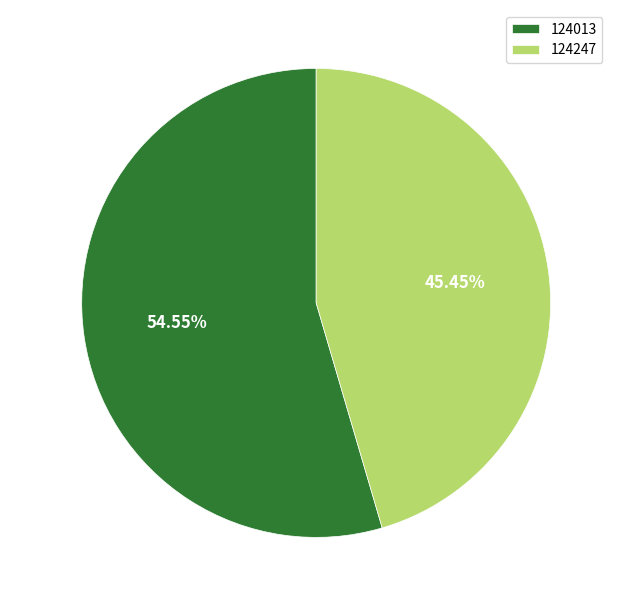

True or false: 124247 accounts for 45% of the total.

True